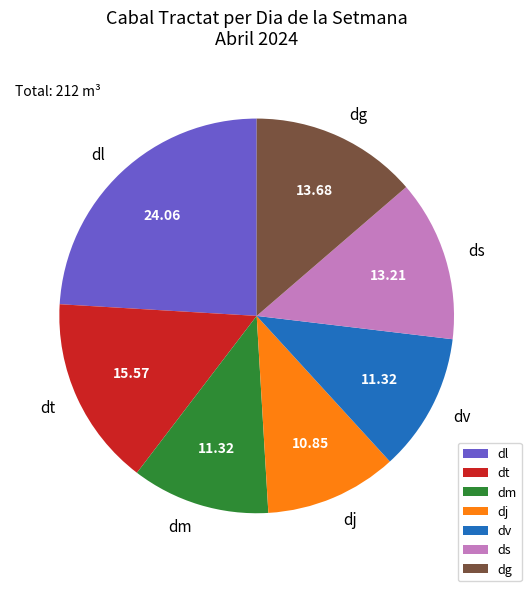

How many segments does this pie chart have?

7